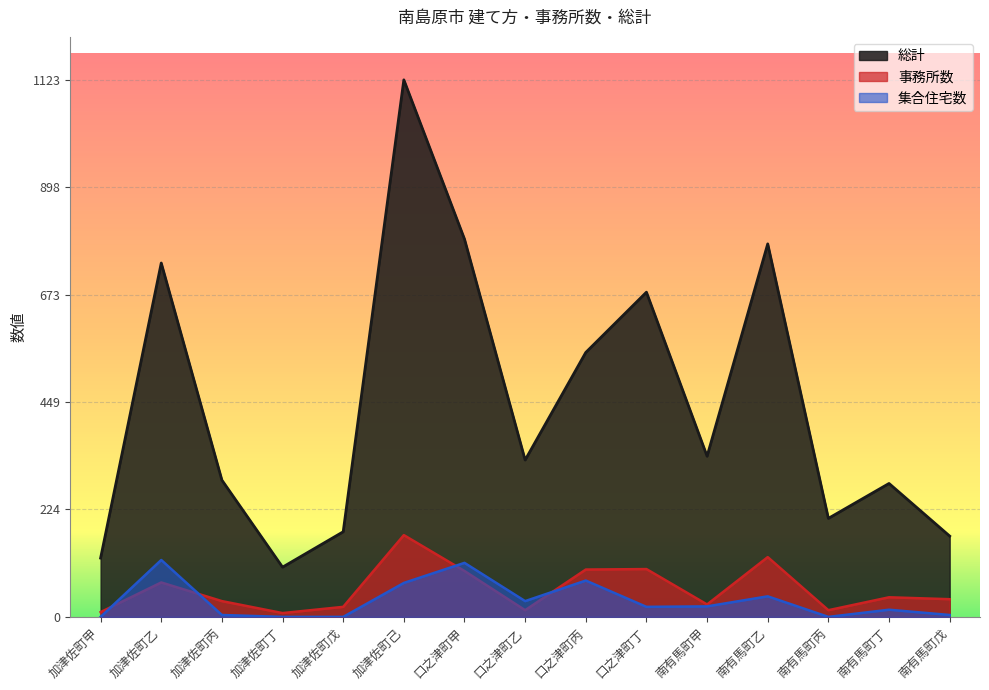

What are all the series names shown in the legend?

総計, 事務所数, 集合住宅数